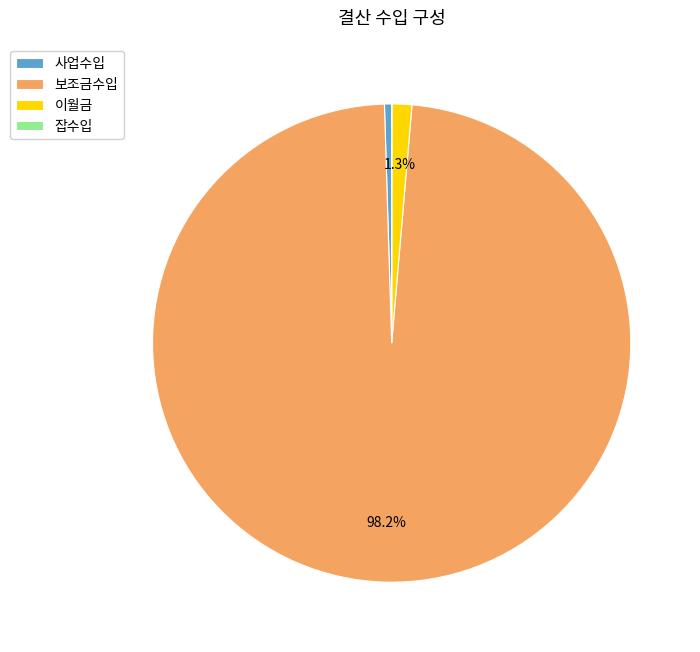

To the nearest percent, what percentage of the pie is 보조금수입?

98%